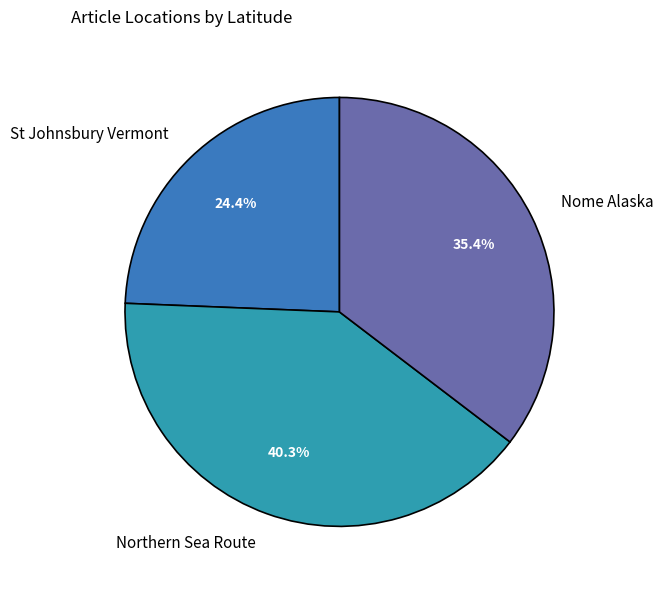

To the nearest percent, what is the difference between the largest and smallest slice percentages?

16%